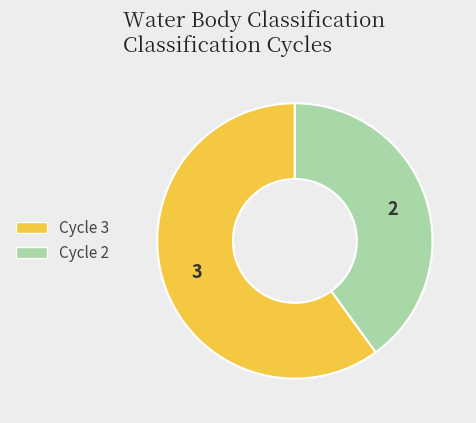

Rank the categories by value from highest to lowest.

Cycle 3, Cycle 2